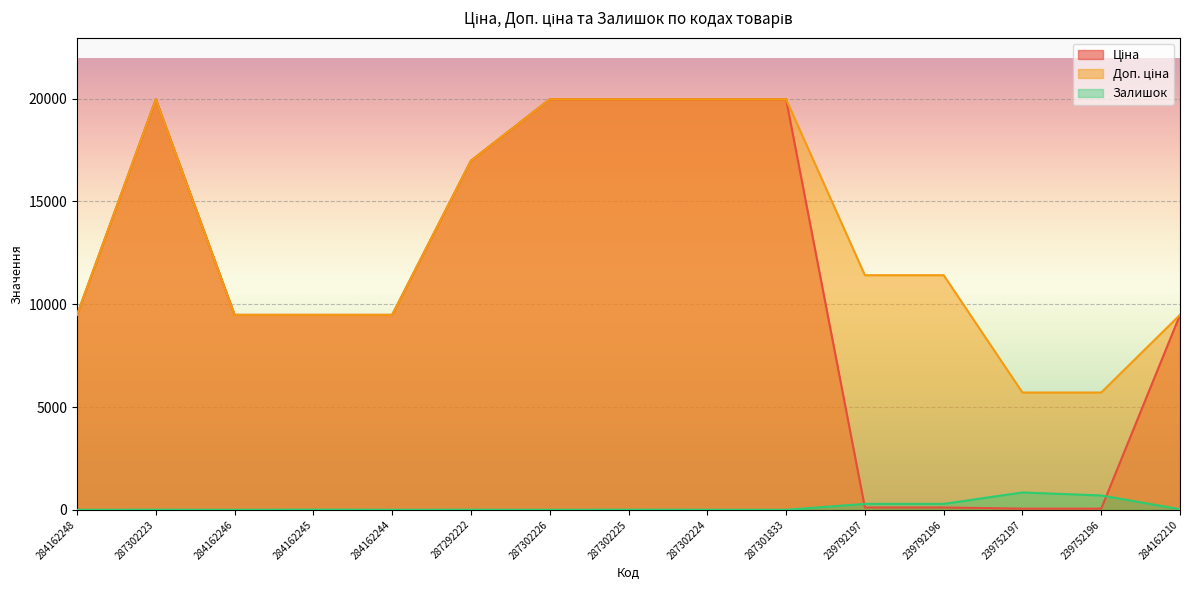

True or false: Доп. ціна and Ціна cross at least once.

False